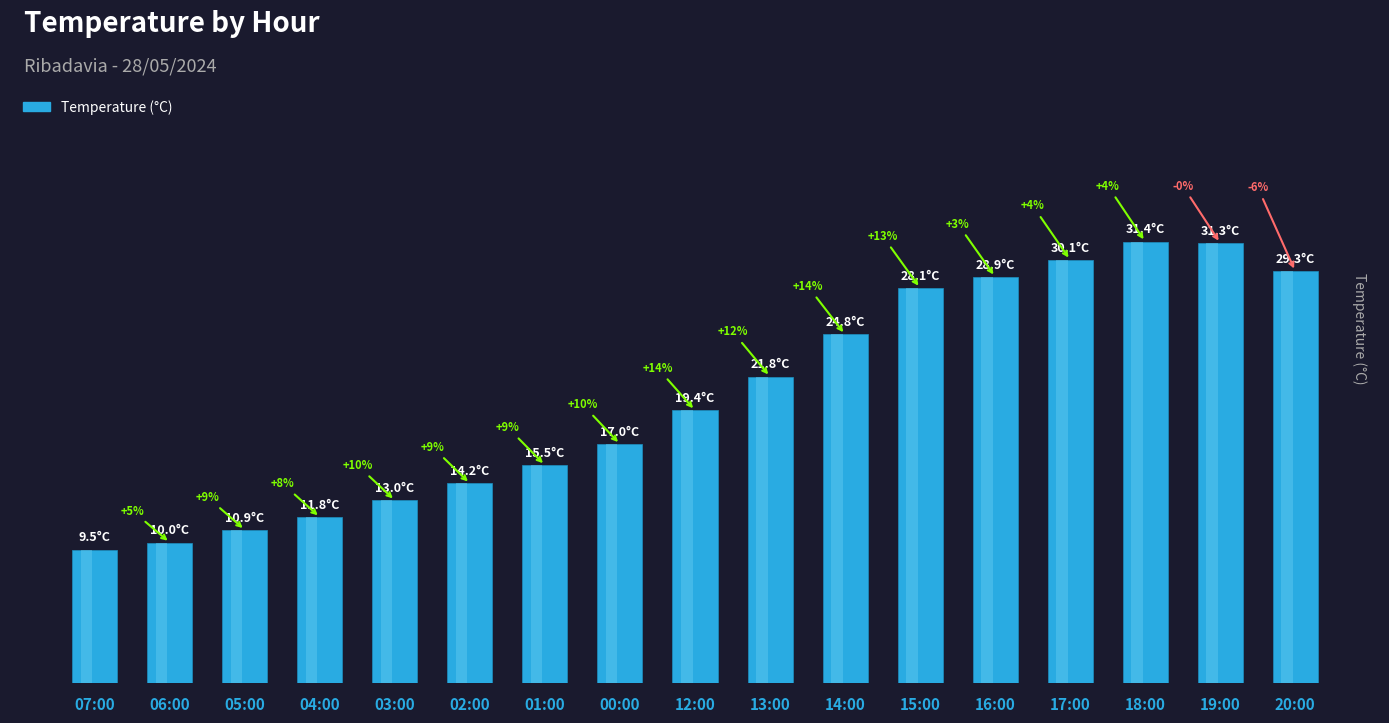

At which label does the data first exceed 19?

12:00